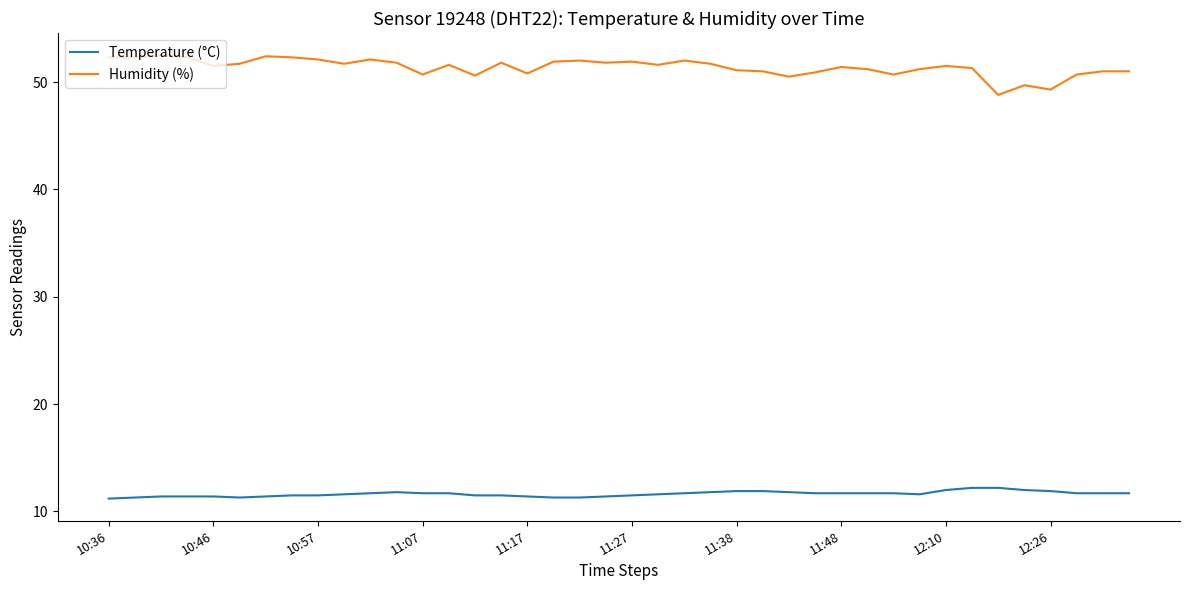

What is the difference between the maximum and minimum values in the Temperature (°C) series?

1.0